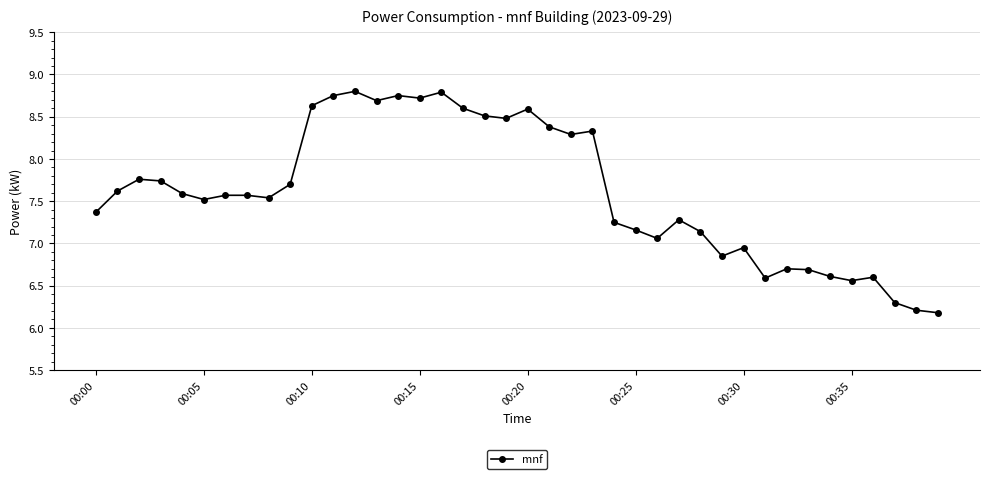

What is the minimum value shown in the chart?

6.2